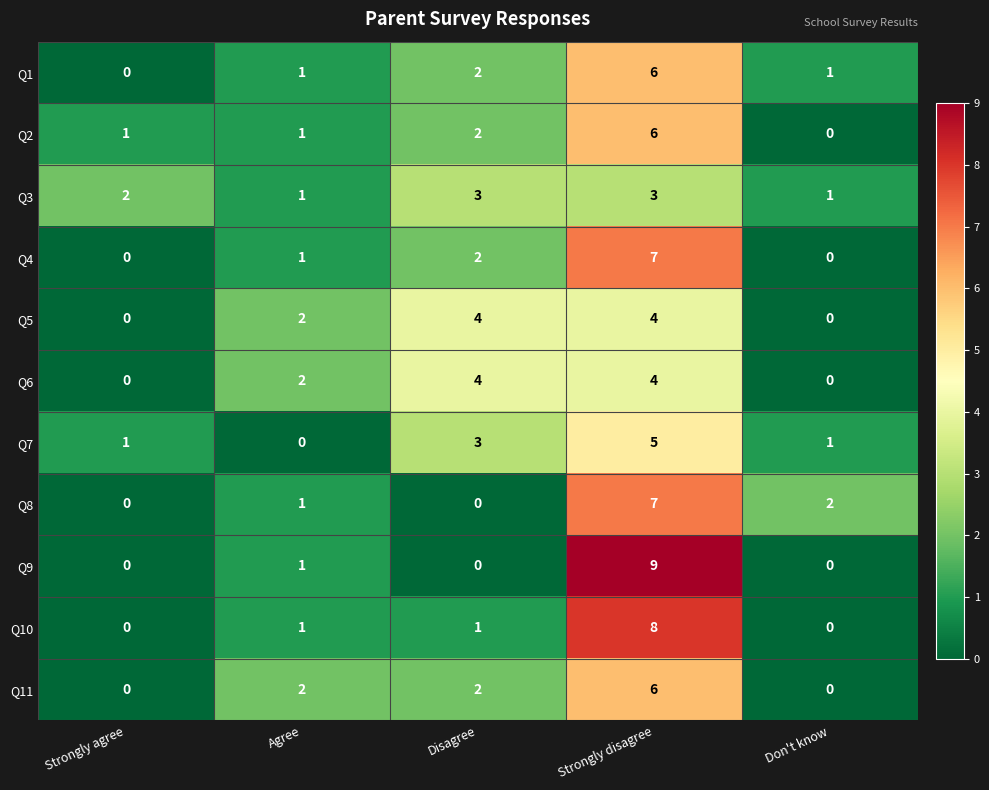

Is the value of Q1 at Strongly agree greater than the value of Q5 at Strongly disagree?

No